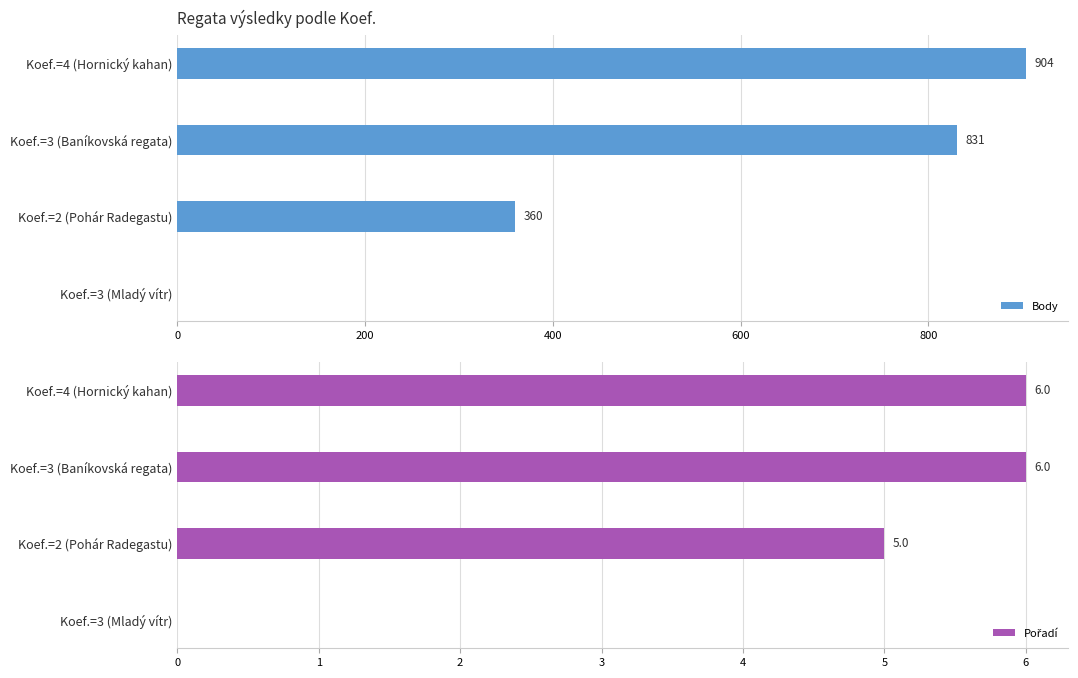

What is the sum of all Body values?

2095